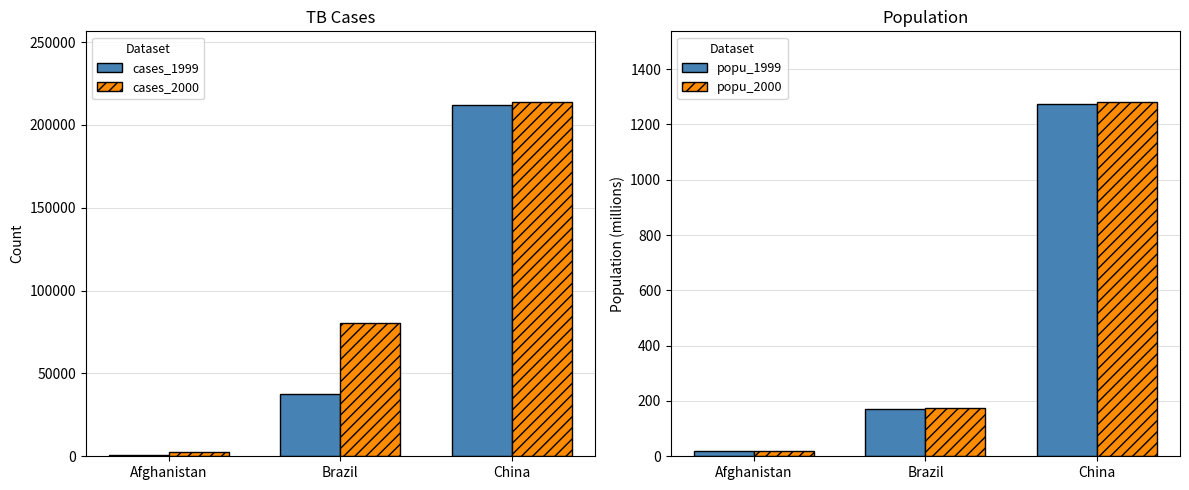

How many bars are there in total?

12